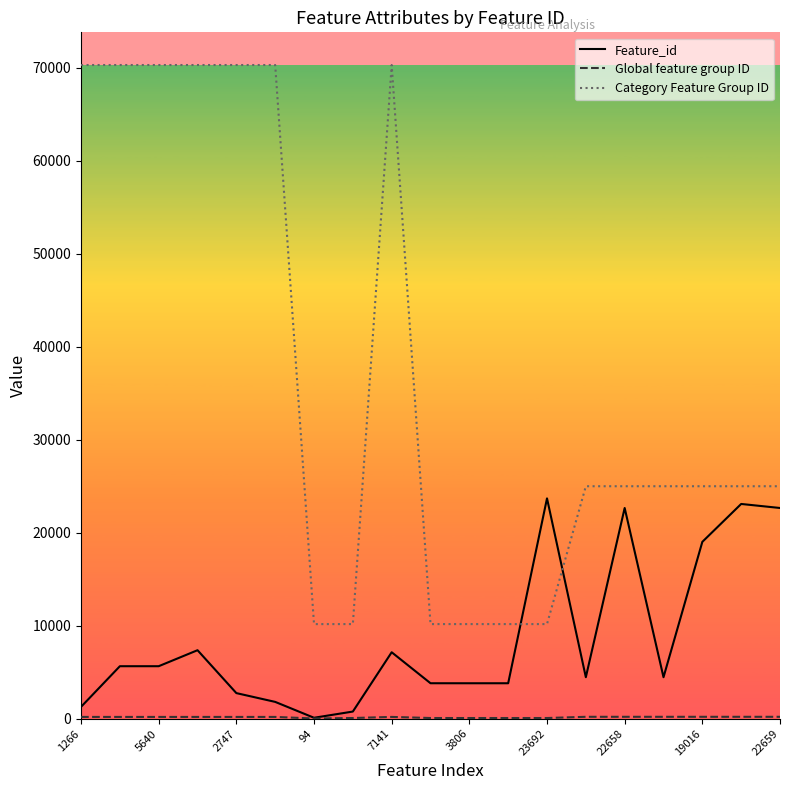

What is the greatest value displayed?

70307